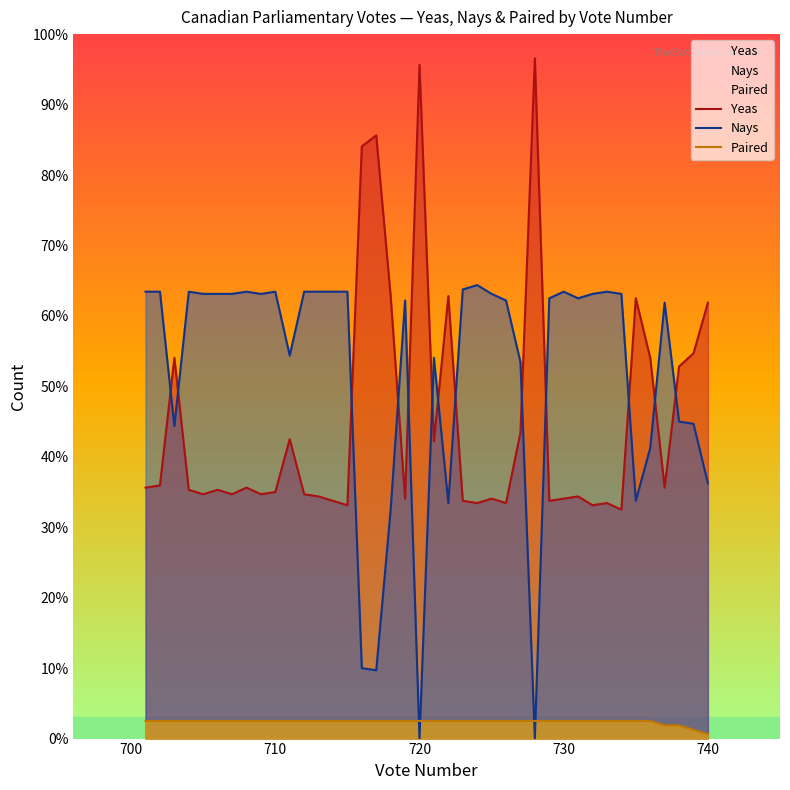

Which series has the largest total across all categories?

Nays